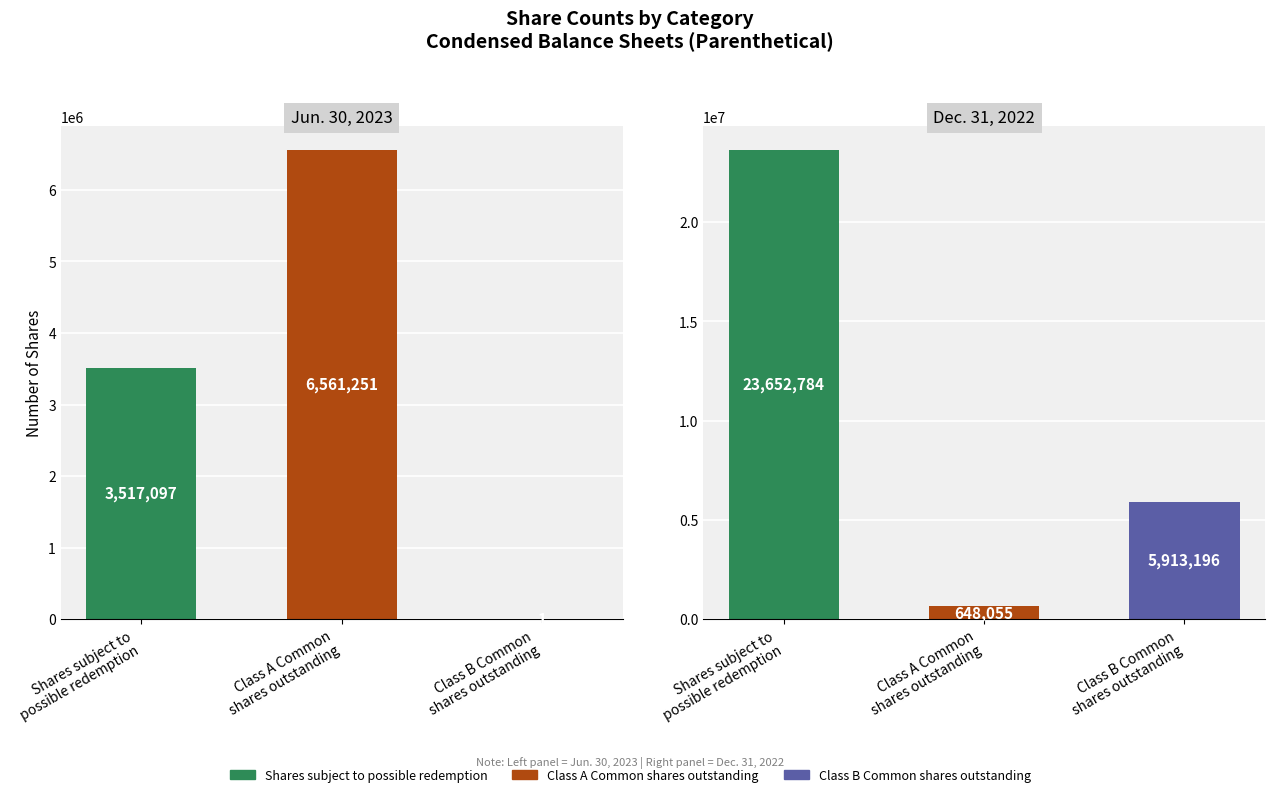

At how many categories does at least one series exceed 5936016?

2